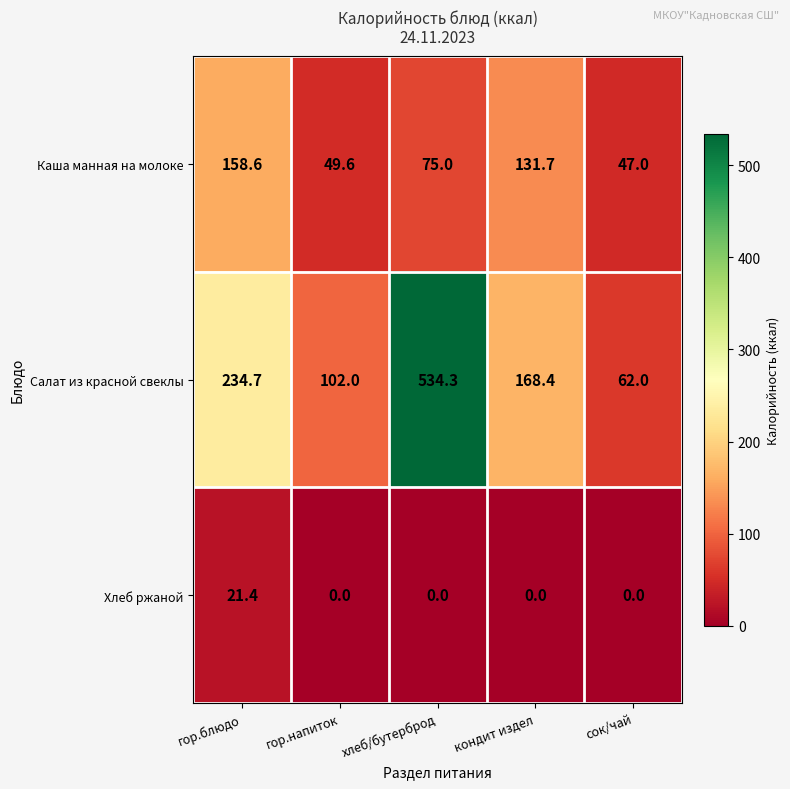

Reading right to left, extract all data points from this chart.

Каша манная на молоке: 47.0	131.7	75.0	49.6	158.6
Салат из красной свеклы: 62.0	168.4	534.3	102.0	234.7
Хлеб ржаной: 0.0	0.0	0.0	0.0	21.4